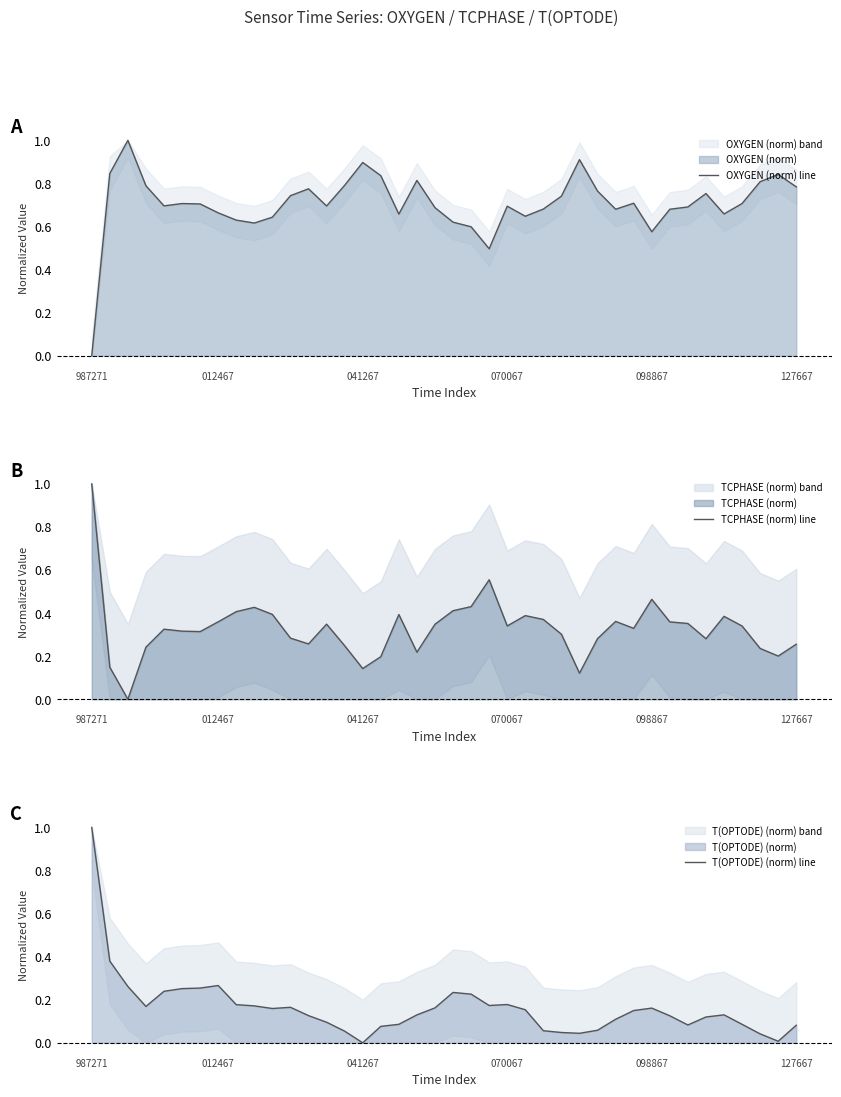

What is the sum of all OXYGEN (norm) line values?

28.2